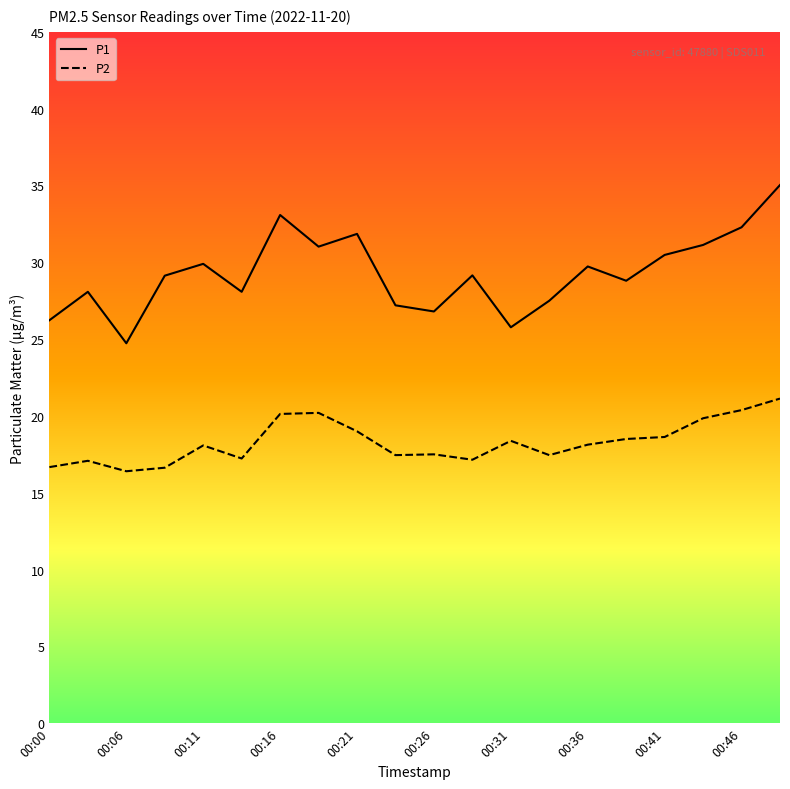

True or false: P2 and P1 intersect in this chart.

False